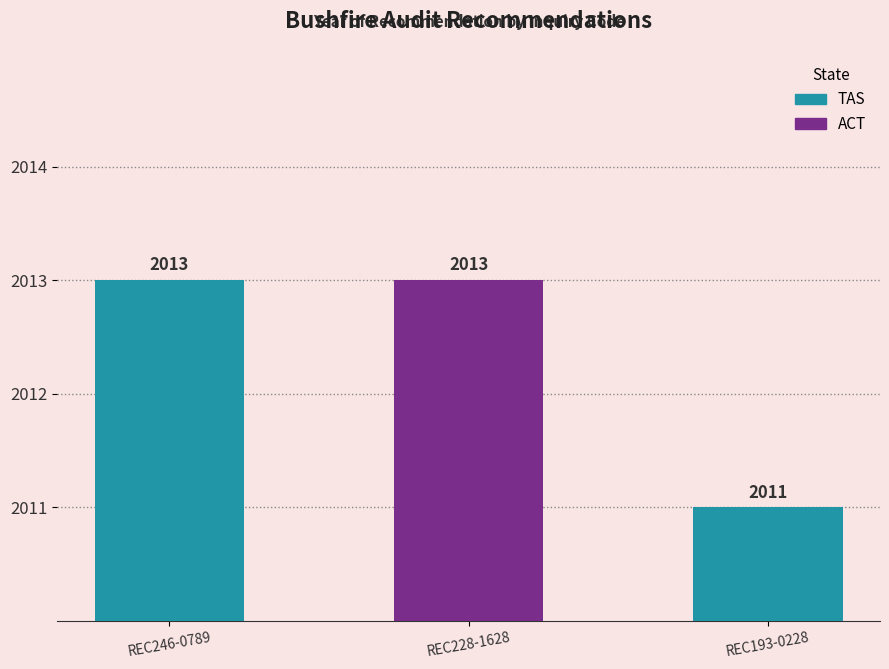

What is the label of the 3rd bar from the right?

REC246-0789